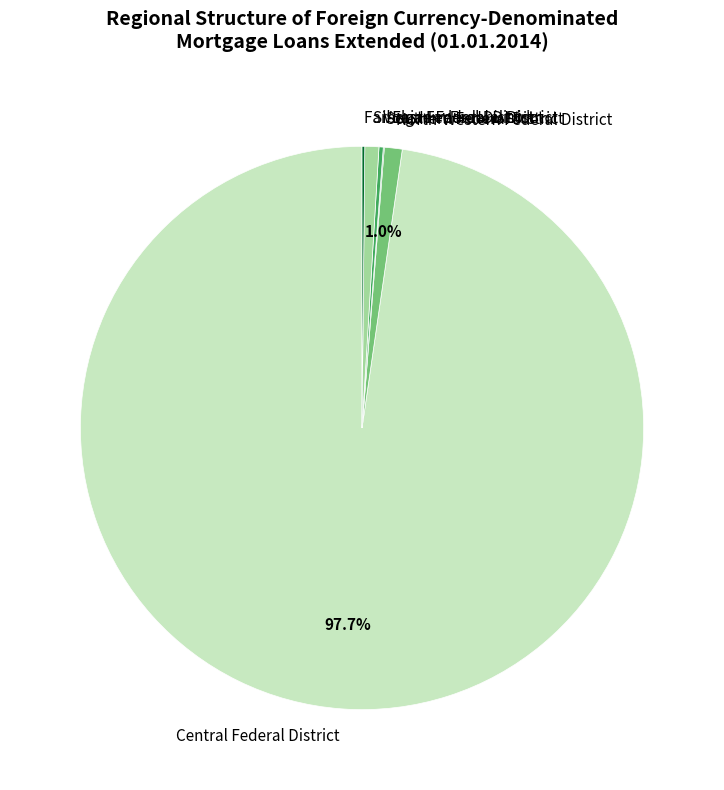

Which slice is the largest?

Central Federal District